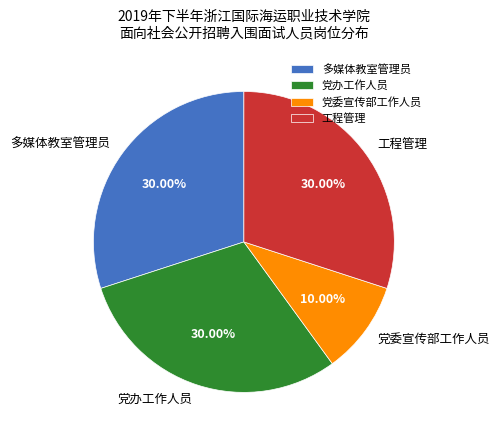

What is the ratio of the value at 多媒体教室管理员 to the value at 党办工作人员?

1.0